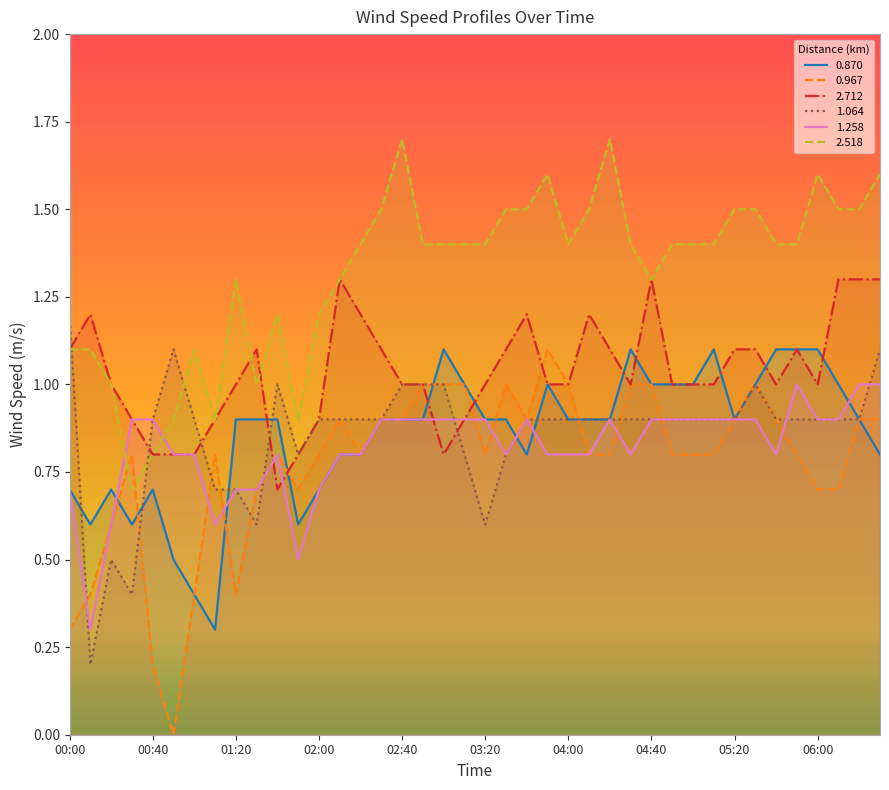

Reading right to left, transcribe all the data shown in this chart.

0.870: 0.8	0.9	1.0	1.1	1.1	1.1	1.0	0.9	1.1	1.0	1.0	1.0	1.1	0.9	0.9	0.9	1.0	0.8	0.9	0.9	1.0	1.1	0.9	0.9	0.9	0.8	0.8	0.7	0.6	0.9	0.9	0.9	0.3	0.4	0.5	0.7	0.6	0.7	0.6	0.7
0.967: 0.9	0.9	0.7	0.7	0.8	0.9	1.0	0.9	0.8	0.8	0.8	1.0	1.0	0.8	0.8	1.0	1.1	0.9	1.0	0.8	1.0	1.0	1.0	0.9	0.9	0.8	0.9	0.8	0.7	0.8	0.7	0.4	0.8	0.4	0.0	0.2	0.8	0.6	0.4	0.3
2.712: 1.3	1.3	1.3	1.0	1.1	1.0	1.1	1.1	1.0	1.0	1.0	1.3	1.0	1.1	1.2	1.0	1.0	1.2	1.1	1.0	0.9	0.8	1.0	1.0	1.1	1.2	1.3	0.9	0.8	0.7	1.1	1.0	0.9	0.8	0.8	0.8	0.9	1.0	1.2	1.1
1.064: 1.1	0.9	0.9	0.9	0.9	0.9	1.0	0.9	0.9	0.9	0.9	0.9	0.9	0.9	0.9	0.9	0.9	0.9	0.8	0.6	0.8	1.0	1.0	1.0	0.9	0.9	0.9	0.9	0.8	1.0	0.6	0.7	0.7	0.9	1.1	0.9	0.4	0.5	0.2	1.2
1.258: 1.0	1.0	0.9	0.9	1.0	0.8	0.9	0.9	0.9	0.9	0.9	0.9	0.8	0.9	0.8	0.8	0.8	0.9	0.8	0.9	0.9	0.9	0.9	0.9	0.9	0.8	0.8	0.7	0.5	0.8	0.7	0.7	0.6	0.8	0.8	0.9	0.9	0.6	0.3	0.7
2.518: 1.6	1.5	1.5	1.6	1.4	1.4	1.5	1.5	1.4	1.4	1.4	1.3	1.4	1.7	1.5	1.4	1.6	1.5	1.5	1.4	1.4	1.4	1.4	1.7	1.5	1.4	1.3	1.2	0.9	1.2	1.0	1.3	0.9	1.1	0.9	0.8	0.7	1.0	1.1	1.1